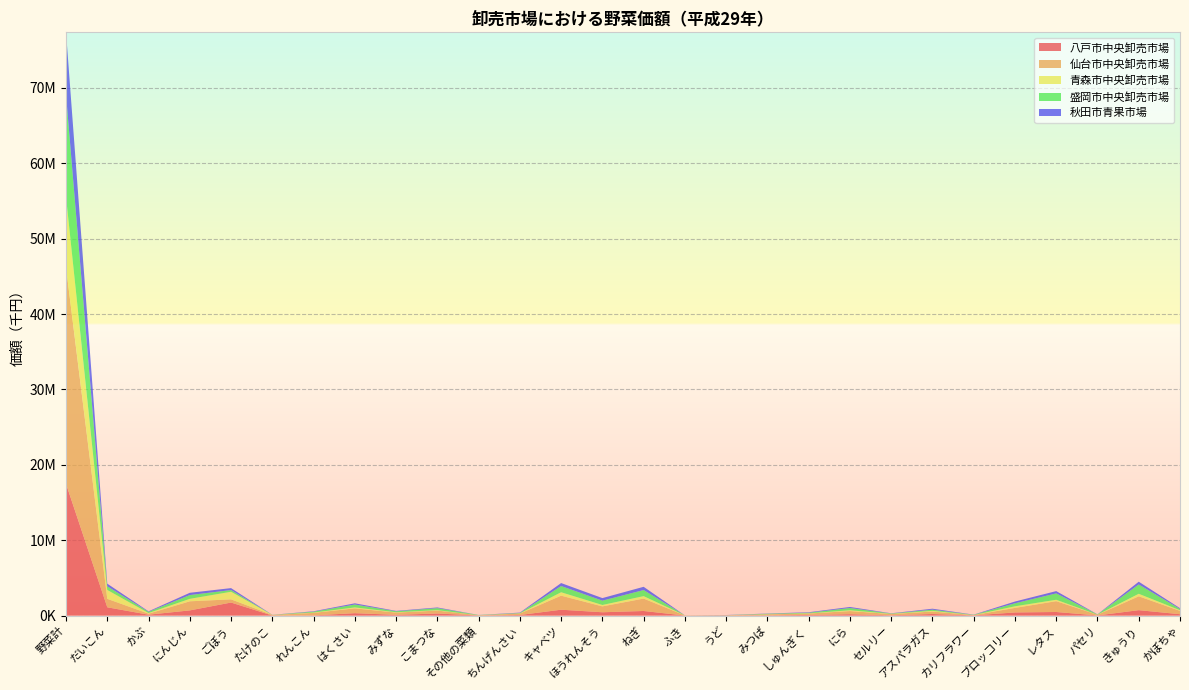

Reading left to right, extract all data points from this chart.

八戸市中央卸売市場: 17479466	1095093	115305	684613	1726980	3544	26523	316430	96183	270937	13928	73444	775583	437339	606040	1141	15489	30903	81550	182435	35989	207511	26221	412507	472448	15671	715949	177562
仙台市中央卸売市場: 28716713	1123006	134603	1205901	424893	74886	329361	639085	296913	387739	25718	191108	1863167	780438	1644968	18350	20246	128123	187185	414969	162182	328026	34614	604018	1435393	91134	1839835	440786
青森市中央卸売市場: 9337268	1179029	83929	328874	1004216	3553	45290	125210	45451	59660	1070	20841	454418	185829	327372	1860	6722	15995	27375	103396	29187	87155	9286	213455	188460	5207	333881	90365
盛岡市中央卸売市場: 13550359	485782	162649	500583	227859	8090	115350	383783	127806	268012	30914	52021	826292	572925	807652	1768	10352	63871	82224	301734	45972	156136	34882	398998	846219	37334	1234761	164887
秋田市青果市場: 8299913	347933	63582	301611	257429	9056	53608	159823	54532	88424	8534	52967	392742	340568	429511	2310	19367	31341	62210	137886	27718	128534	19896	231482	301762	12783	368226	105432